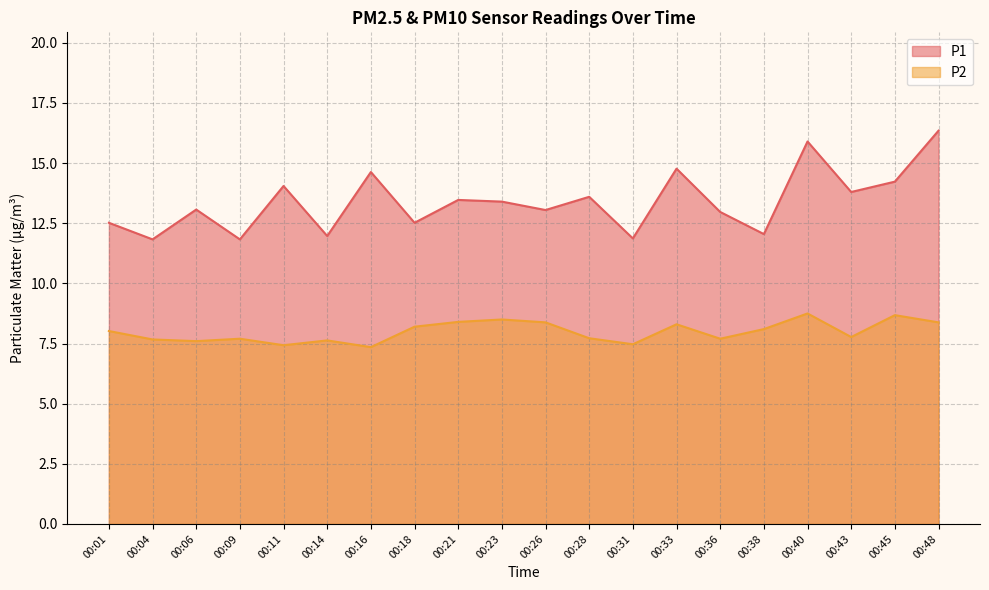

List the series in order of their peak value, lowest first.

P2, P1